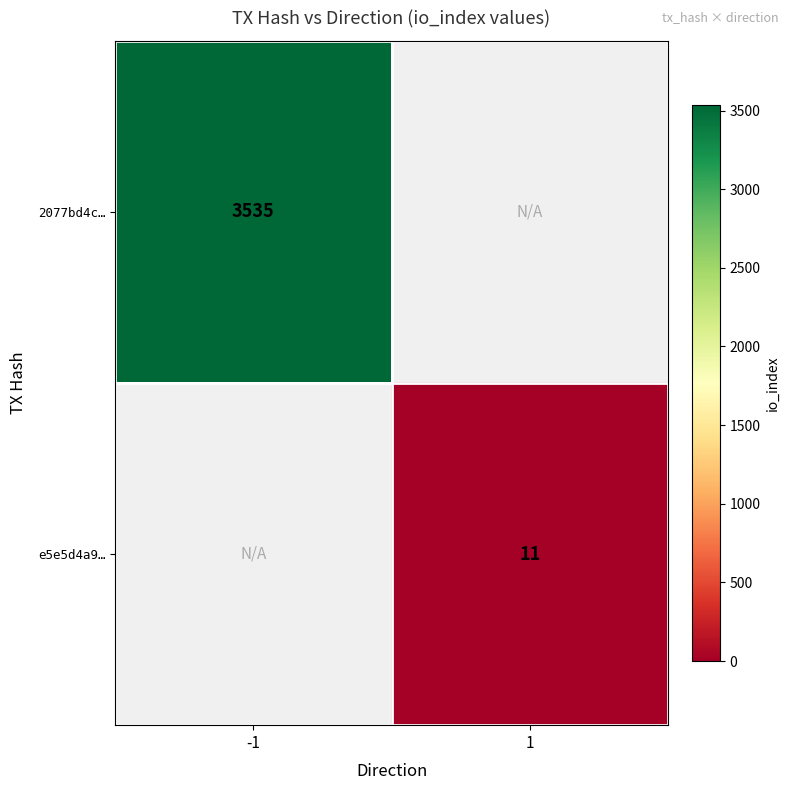

Is the value of 2077bd4c… at -1 greater than the value of e5e5d4a9… at 1?

Yes